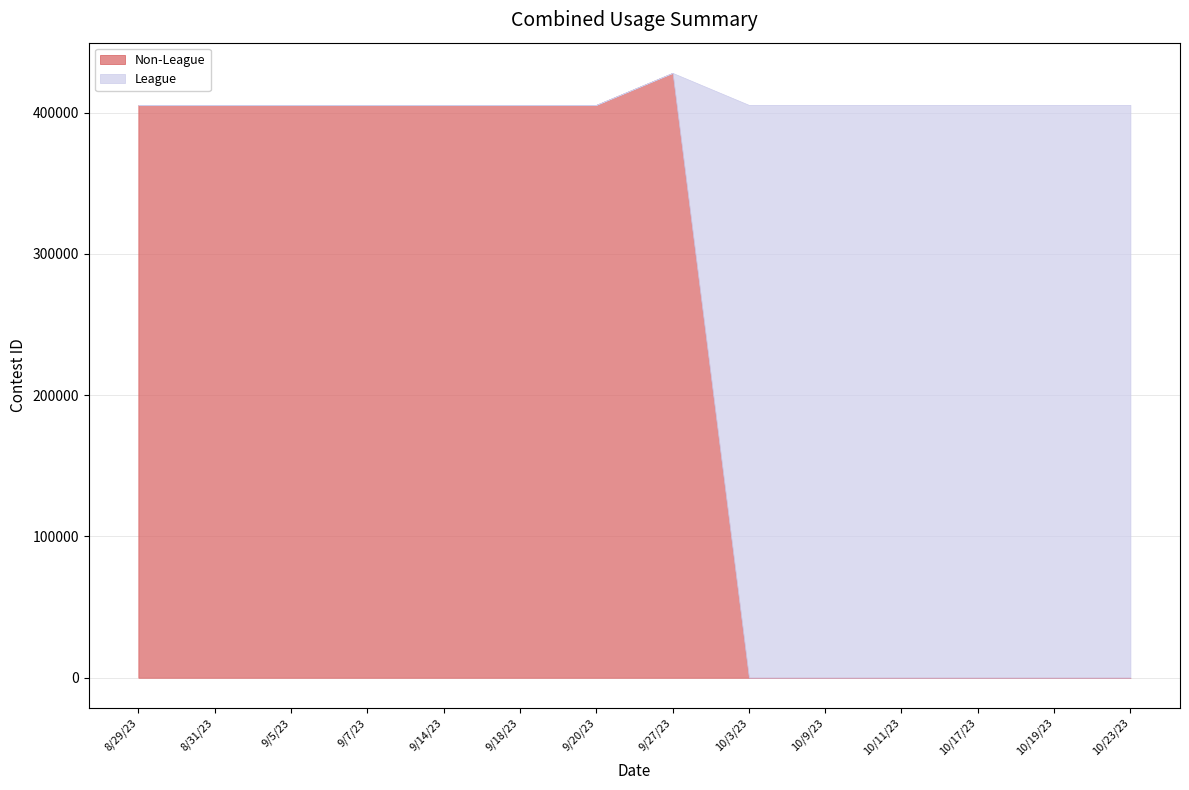

What is the sum of the Non-League values at 9/18/23 and 10/9/23?

405560